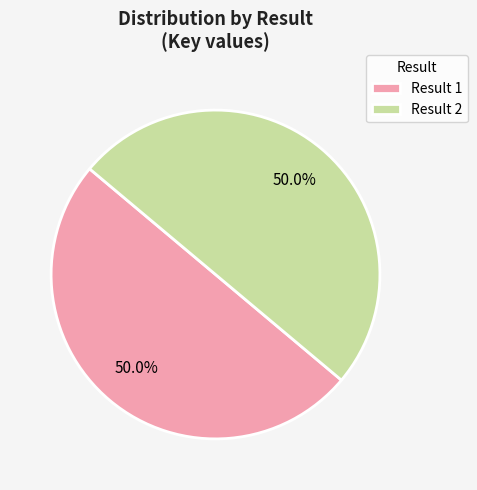

Is the sum of Result 1 and Result 2 greater than half?

Yes